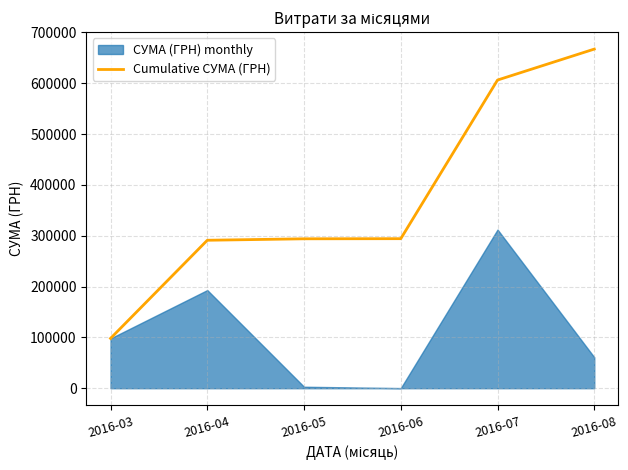

Reading left to right, what are all the values shown in this chart?

97982.5	291032.7	293899.1	294139.1	606205.3	667107.4